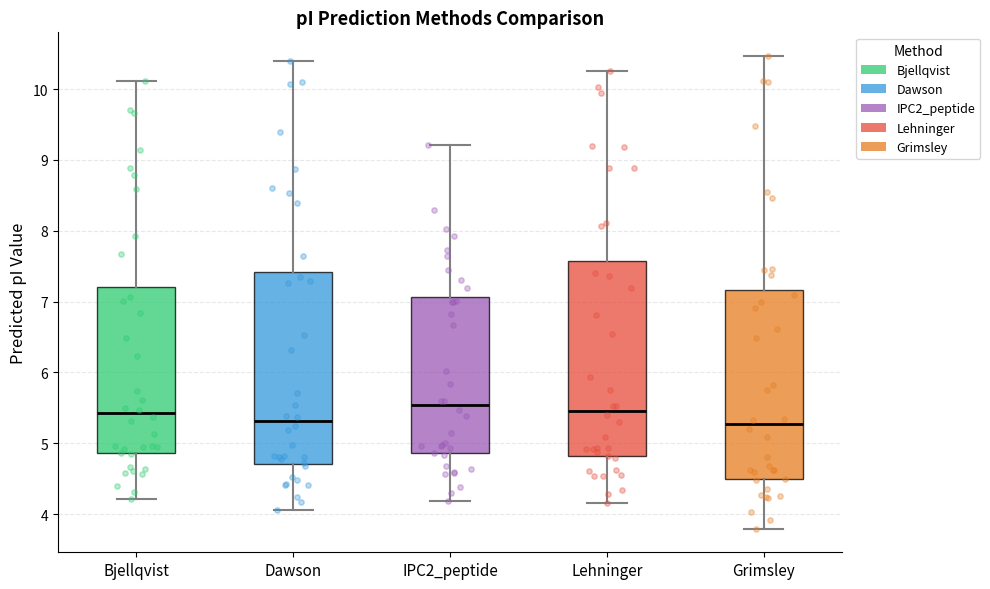

Reading left to right, transcribe this box plot: for each box, give where its median line is, the range the box spans, and where its two whiskers end, as read against the y-axis. The values are not printed on the chart, so give them approximately, as read against the axis.

Bjellqvist: median 5.4, box 4.9 to 7.2, whiskers 4.2 to 10.1
Dawson: median 5.3, box 4.7 to 7.4, whiskers 4.1 to 10.4
IPC2_peptide: median 5.5, box 4.9 to 7.1, whiskers 4.2 to 9.2
Lehninger: median 5.5, box 4.8 to 7.6, whiskers 4.2 to 10.2
Grimsley: median 5.3, box 4.5 to 7.2, whiskers 3.8 to 10.5